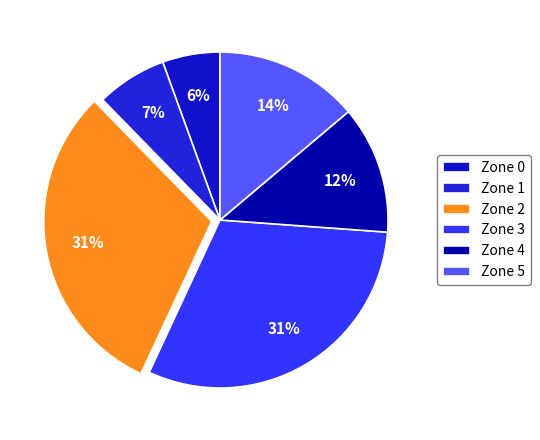

To the nearest percent, what portion does Zone 2 represent?

31%